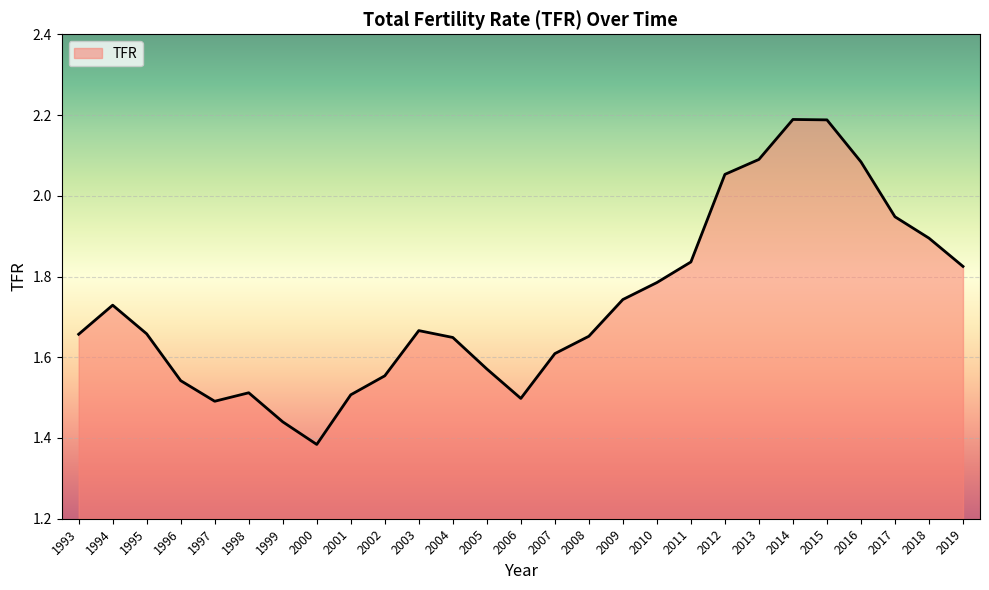

What is the difference between the maximum and second lowest values?

0.7